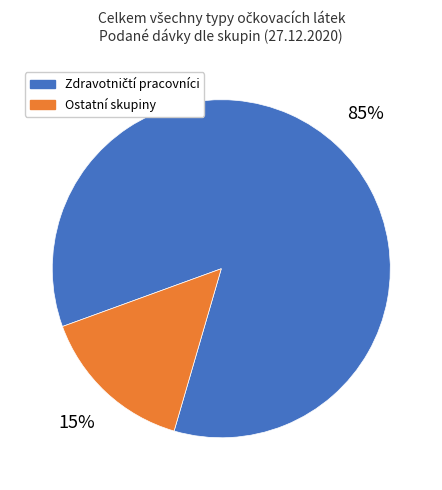

Is it true that Ostatní skupiny is 26% of the pie?

False